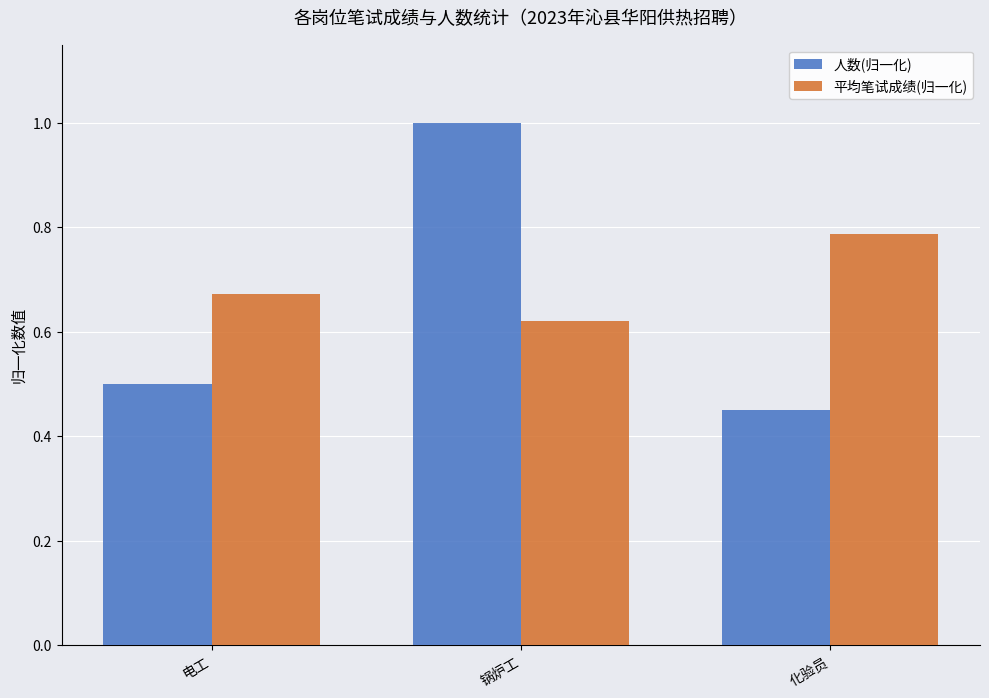

Is the value of 人数(归一化) at 锅炉工 greater than the value of 平均笔试成绩(归一化) at 电工?

Yes